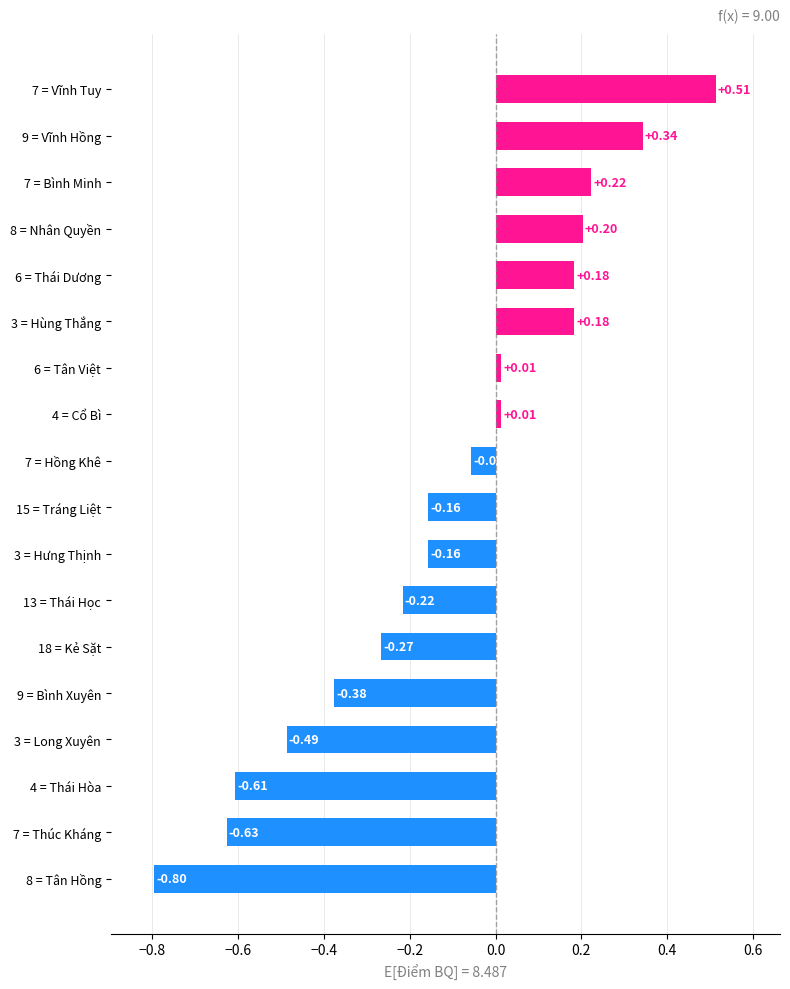

Which label corresponds to the smallest value in the chart?

8 = Tân Hồng